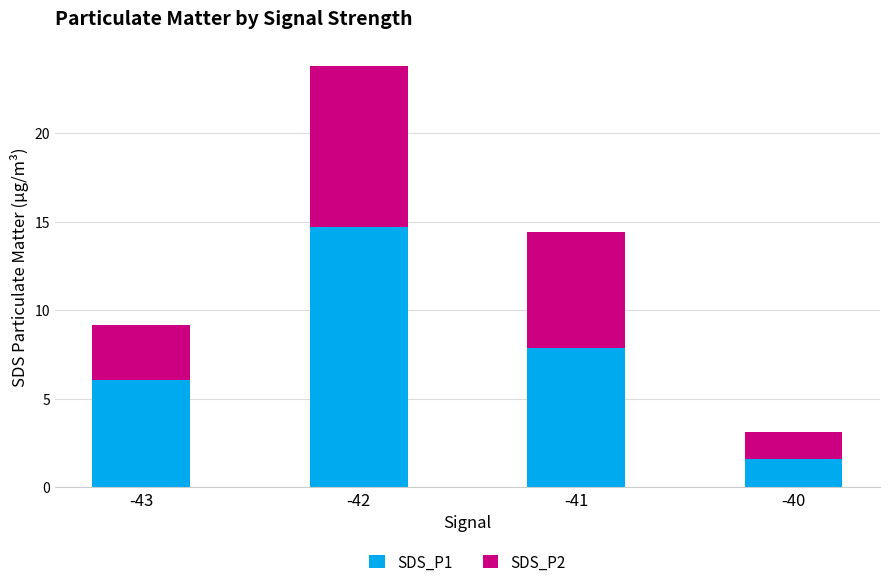

What is the difference between the SDS_P1 values at -43 and -41?

1.8